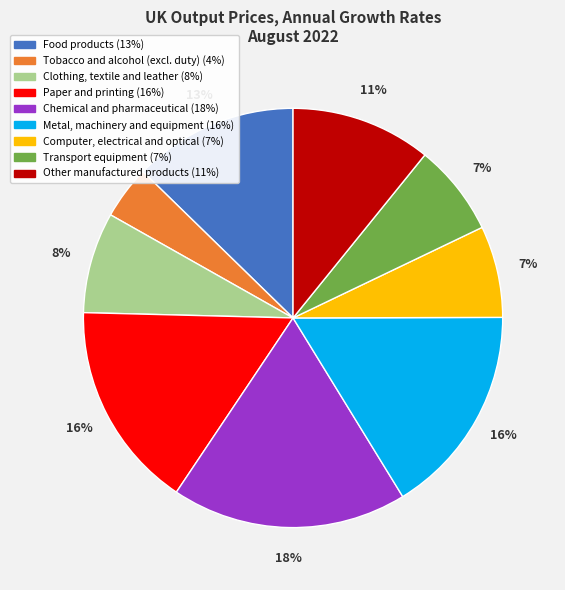

Do Metal, machinery and equipment and Computer, electrical and optical together represent more than half of the pie?

No